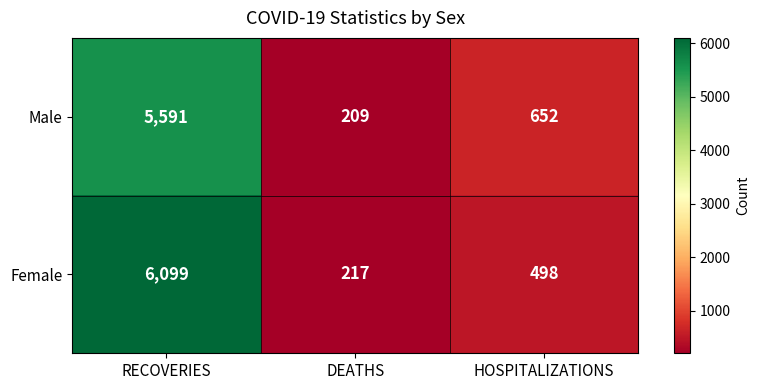

At which label does Male reach its minimum?

DEATHS